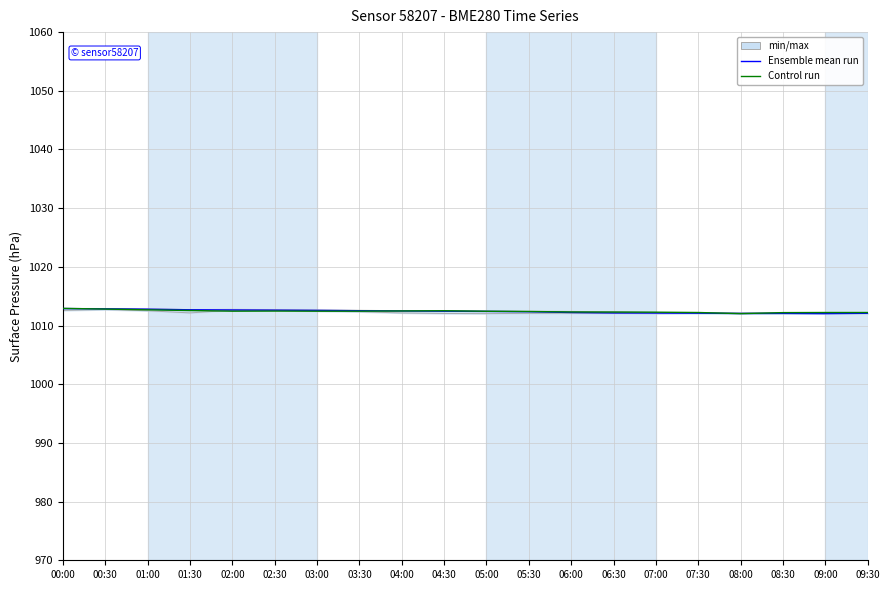

What is the highest value of the Control run series?

1012.9